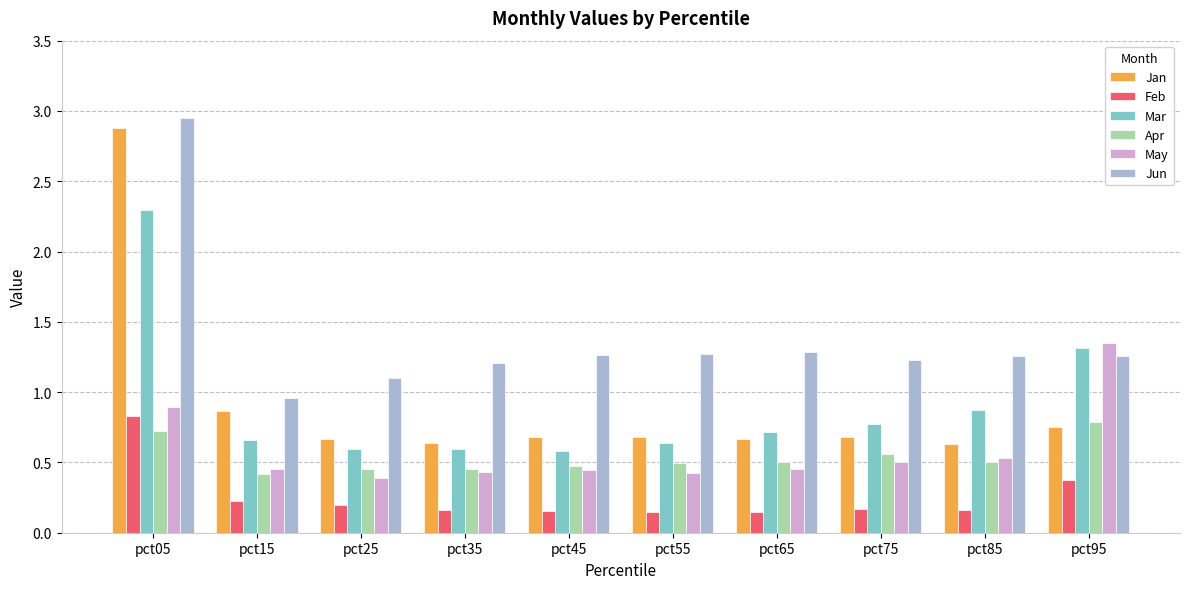

What is the difference between the highest and lowest values at pct45?

1.1